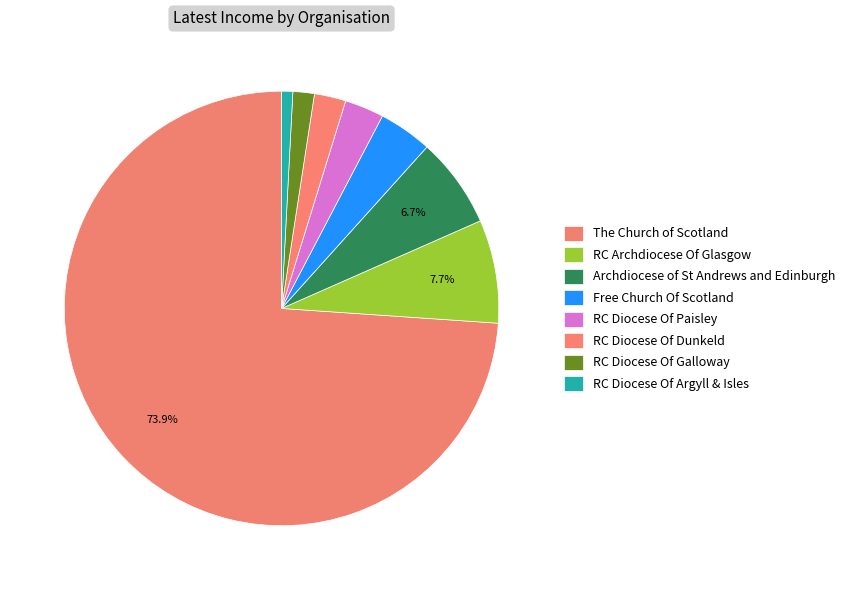

Which slice represents more than half of the pie?

The Church of Scotland